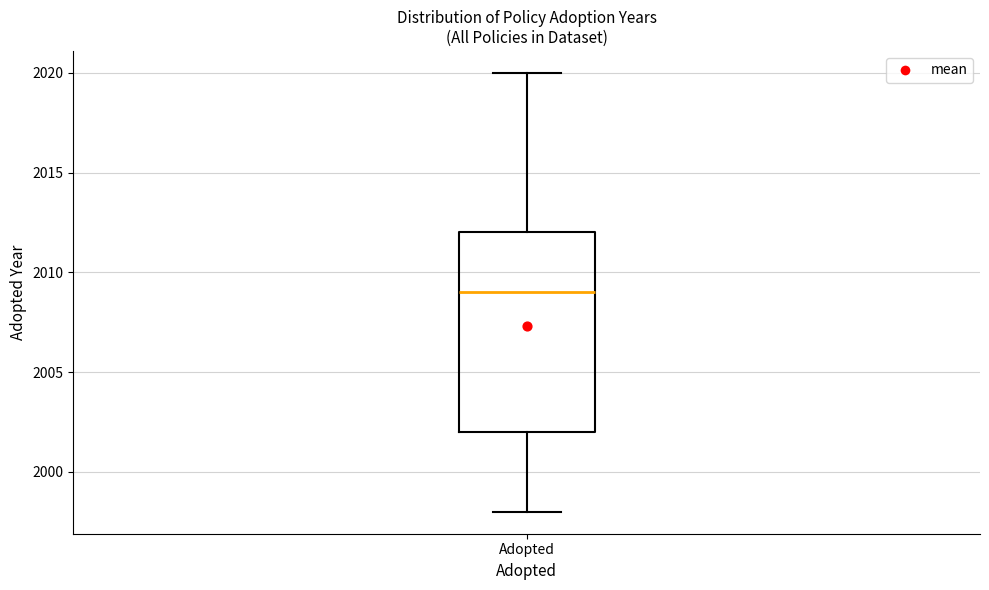

Where does the upper whisker of the box for Adopted end on the y-axis? The values are not printed on the chart, so give them approximately, as read against the axis.

2020